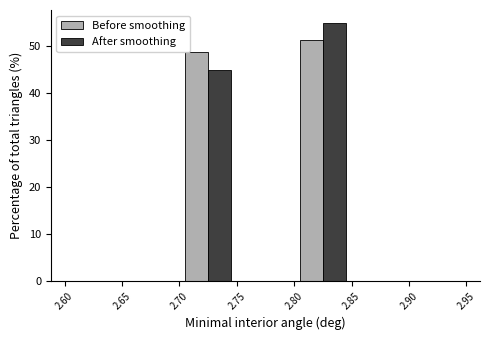

Reading left to right, list every range on the x-axis with the height of the bar of each series over it. The values are not printed on the chart, so give them approximately, as read against the axis.

2.60 to 2.65: Before smoothing=0	After smoothing=0
2.65 to 2.70: Before smoothing=0	After smoothing=0
2.70 to 2.75: Before smoothing=49	After smoothing=45
2.75 to 2.80: Before smoothing=0	After smoothing=0
2.80 to 2.85: Before smoothing=51	After smoothing=55
2.85 to 2.90: Before smoothing=0	After smoothing=0
2.90 to 2.95: Before smoothing=0	After smoothing=0